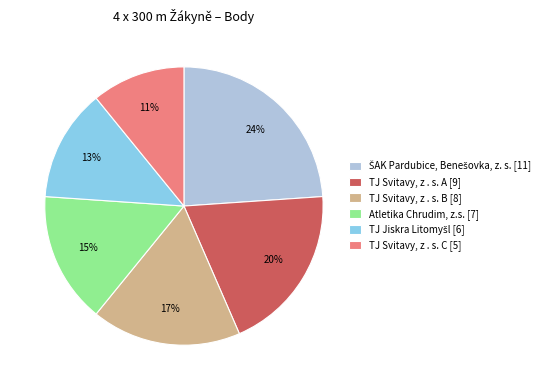

To the nearest percent, what is the average slice percentage?

17%